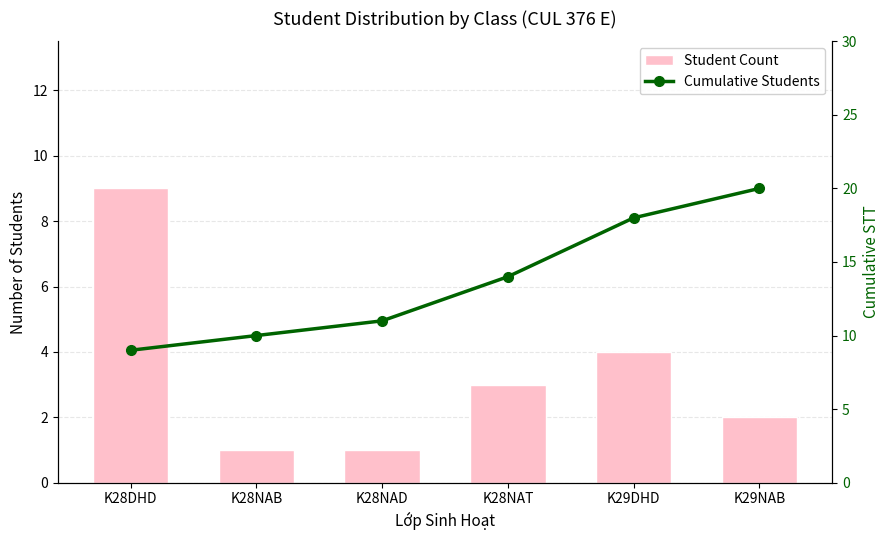

What is the difference between the second highest and second lowest values in the Student Count series?

3